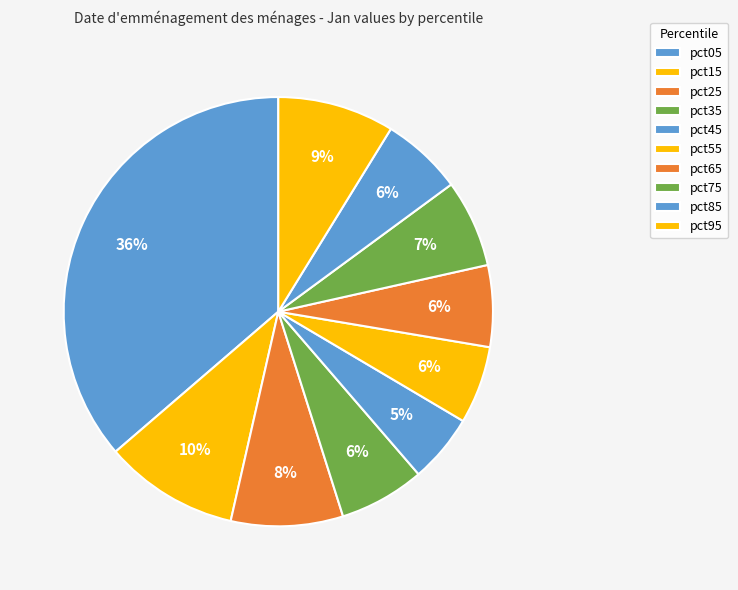

How many segments does this pie chart have?

10